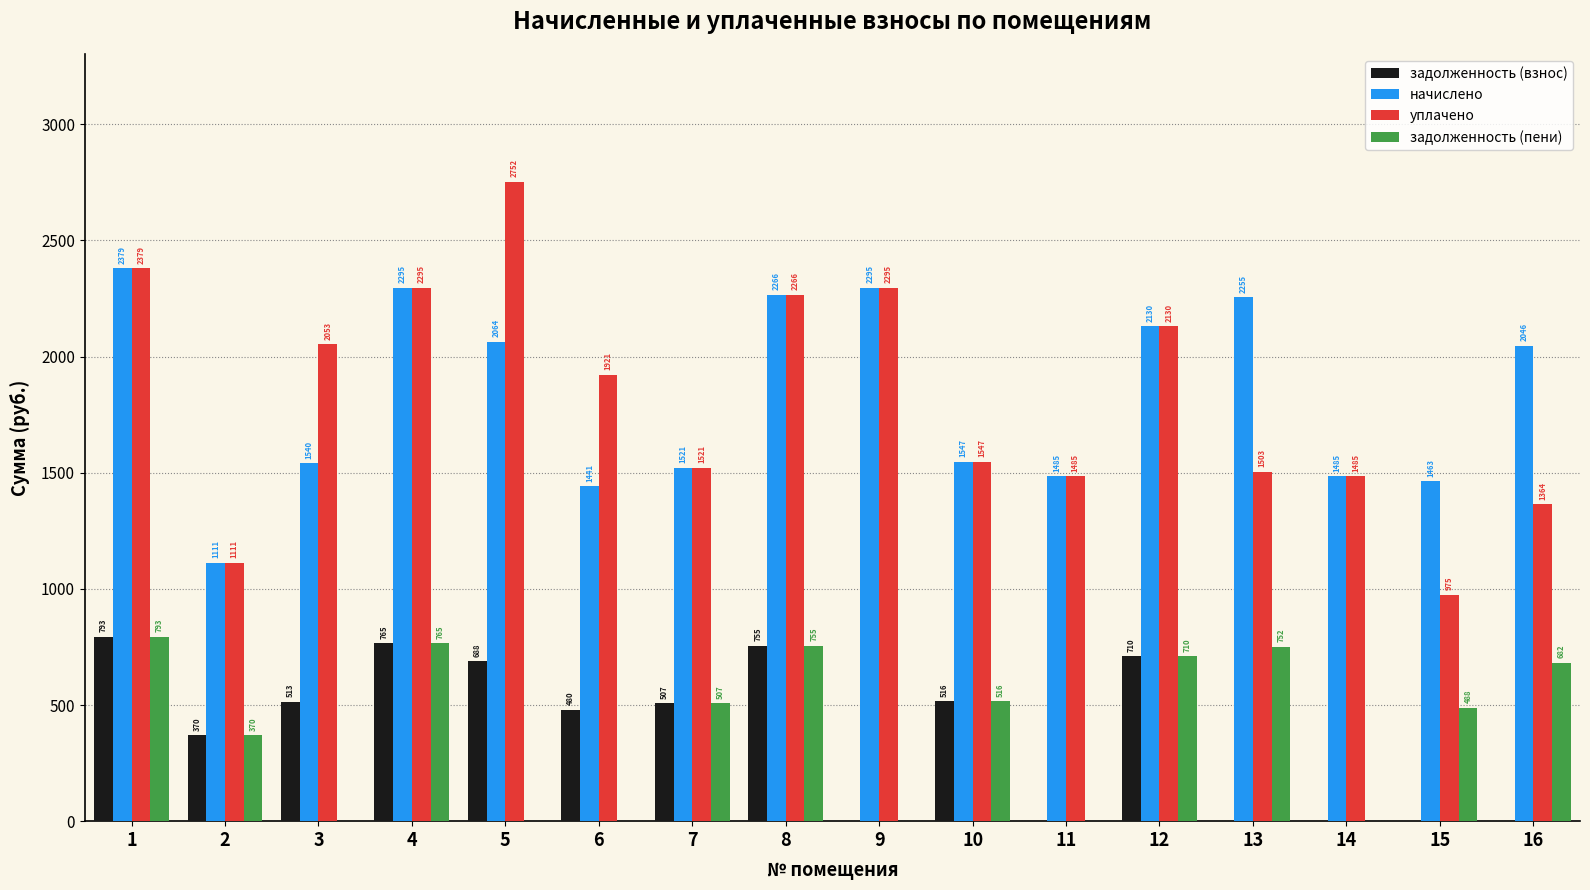

What value does the начислено series have at 2?

1110.8